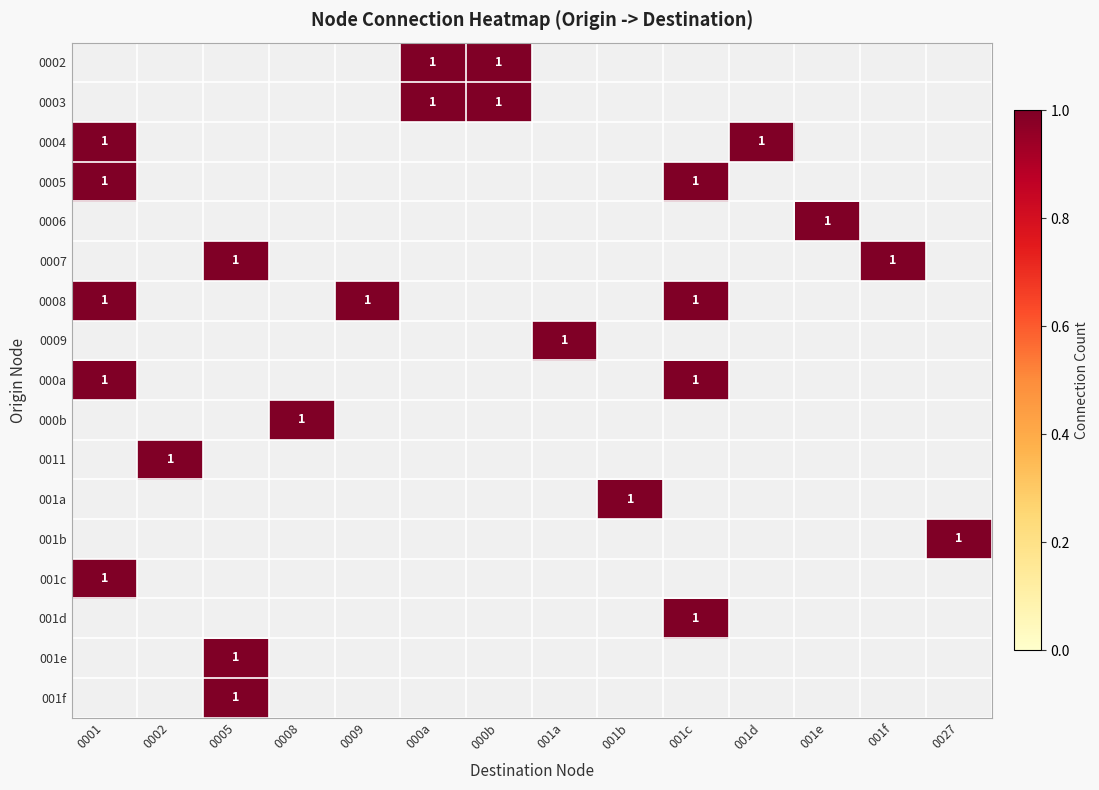

Is the value of 0009 at 001b greater than the value of 0008 at 001e?

No